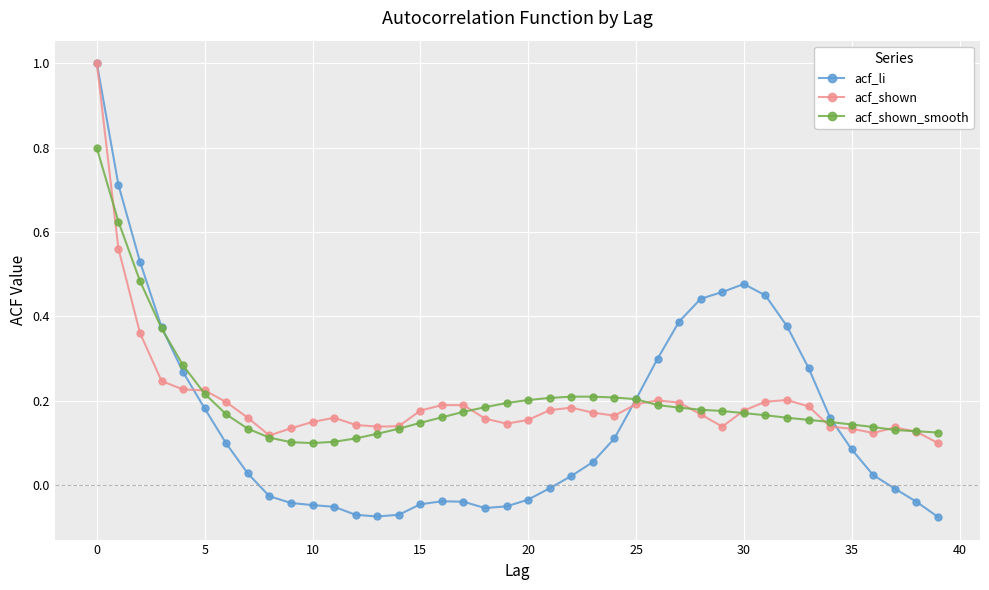

Which series has the widest spread of values?

acf_li